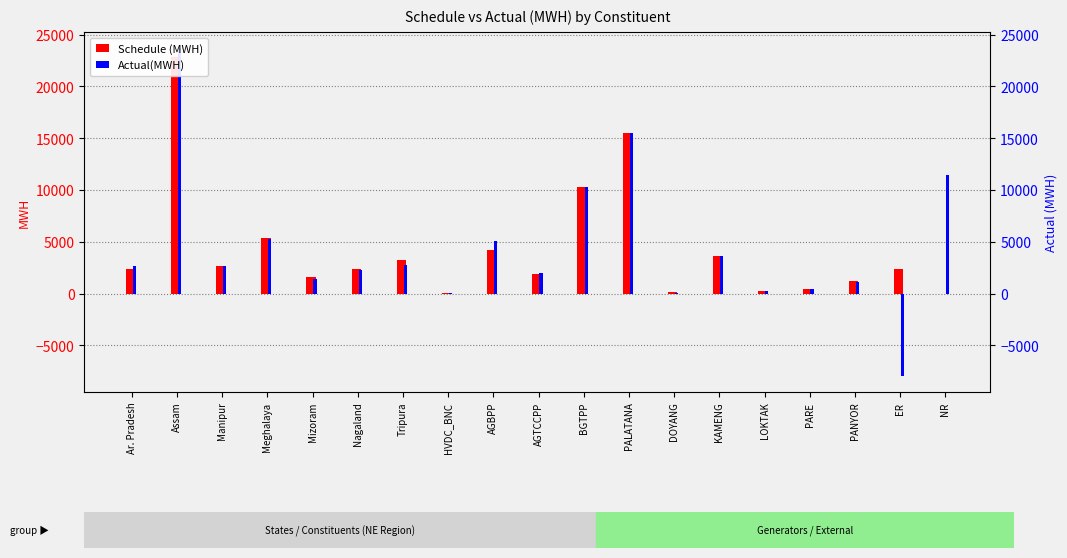

Is it true that Schedule (MWH) equals 14862.2 at NR?

False